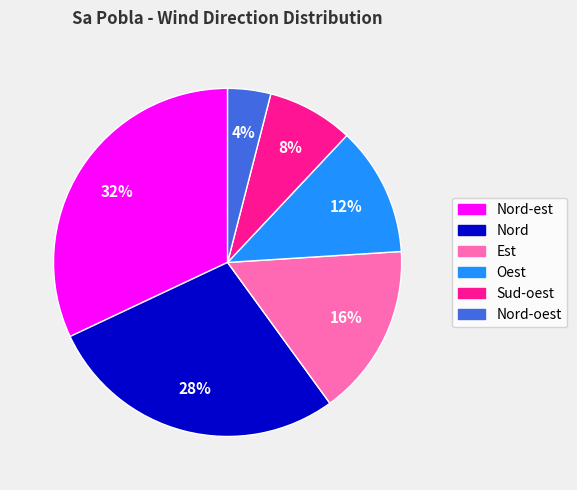

Does any single category account for the majority?

No